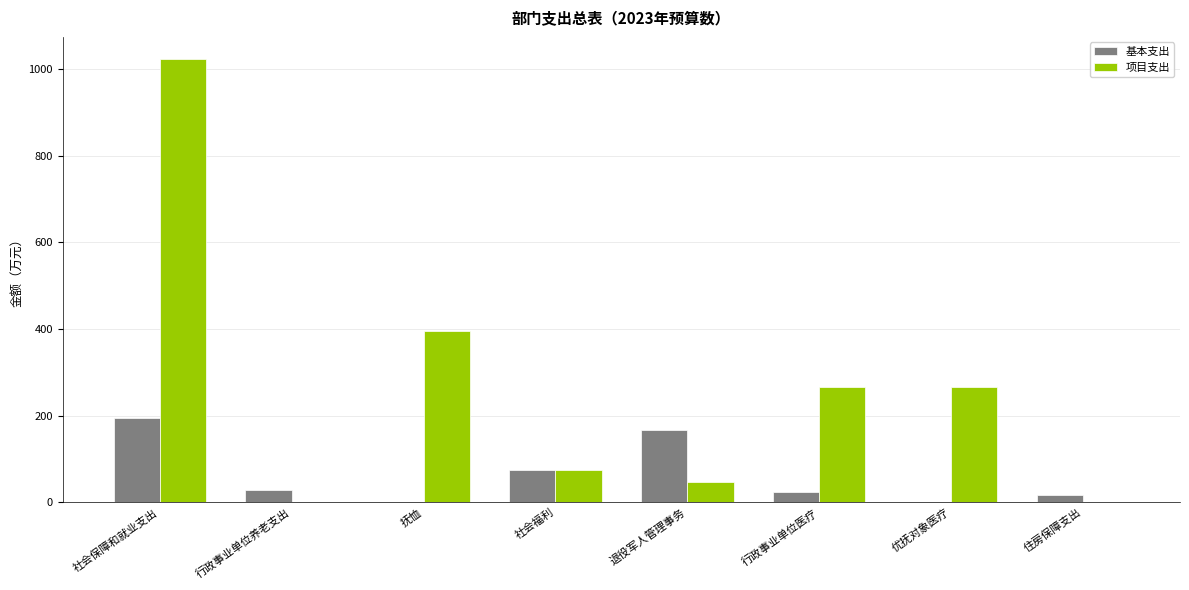

Where is 项目支出 nearest to the value 511?

抚恤